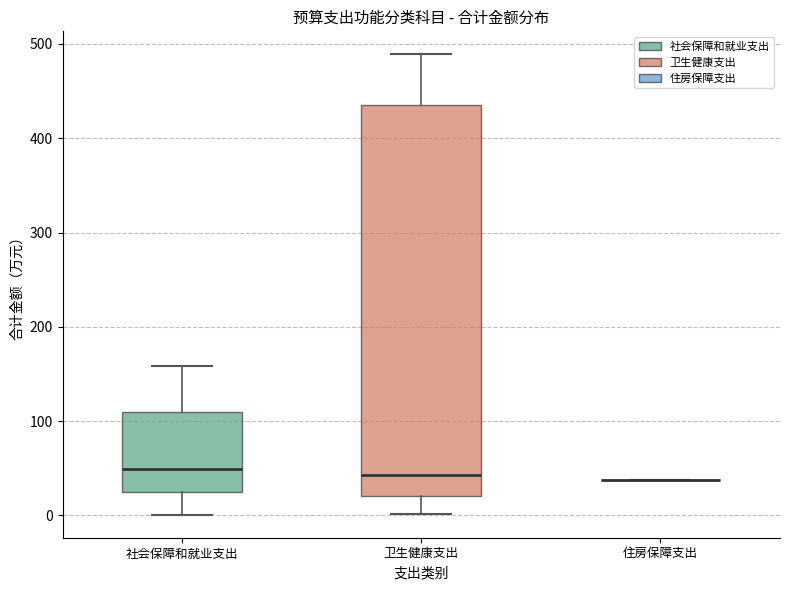

Where is the lower edge of the box for 社会保障和就业支出 on the y-axis? The values are not printed on the chart, so give them approximately, as read against the axis.

20